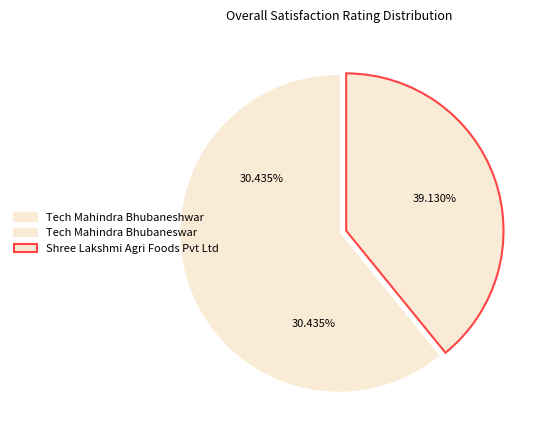

Is there any slice that represents more than half of the pie?

No